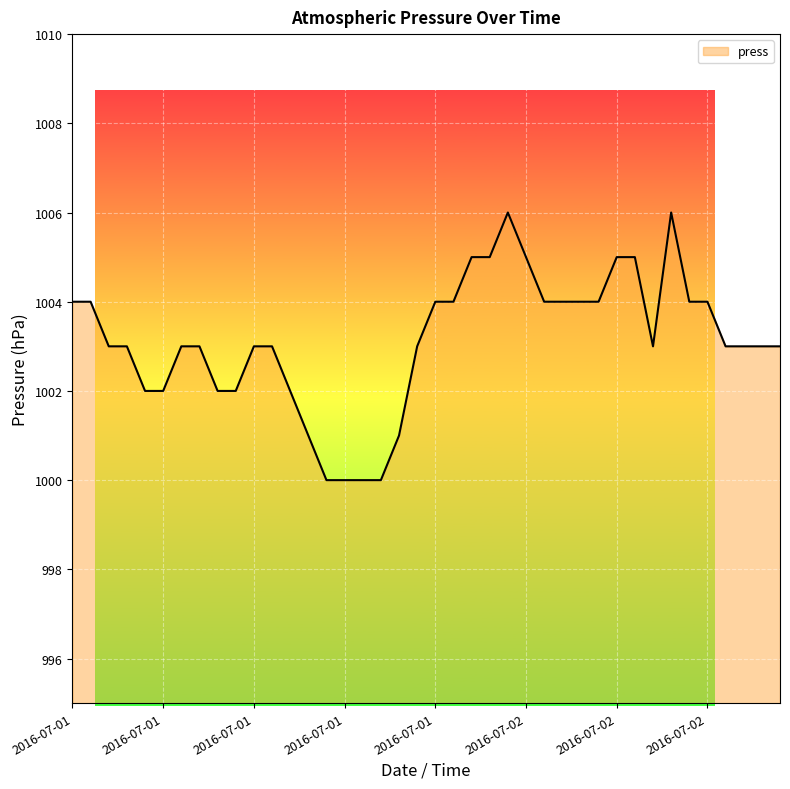

How many distinct data groups are displayed?

1